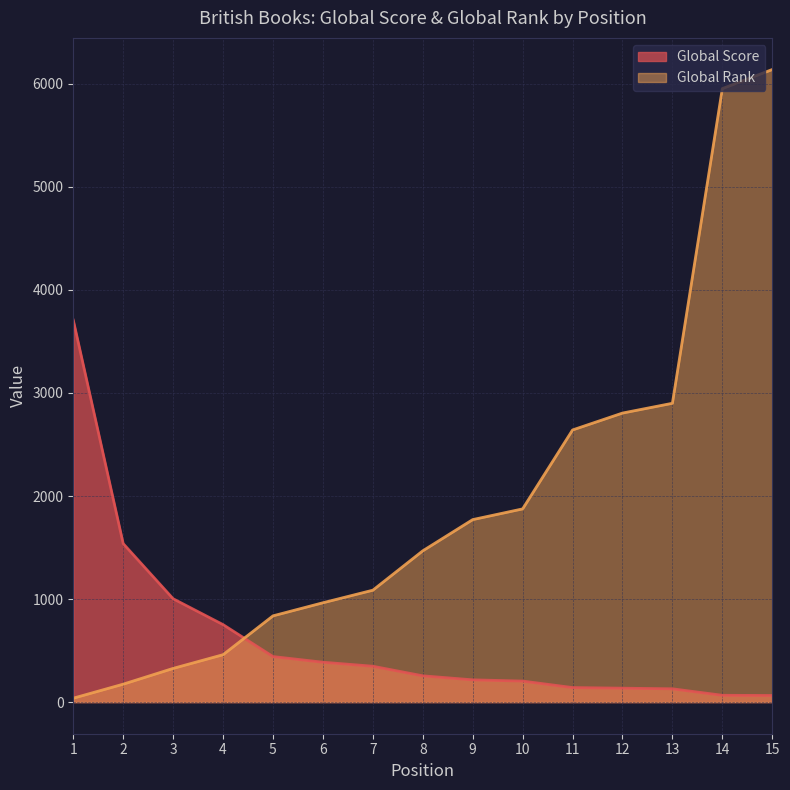

Rank the categories by Global Rank value from highest to lowest.

15, 14, 13, 12, 11, 10, 9, 8, 7, 6, 5, 4, 3, 2, 1